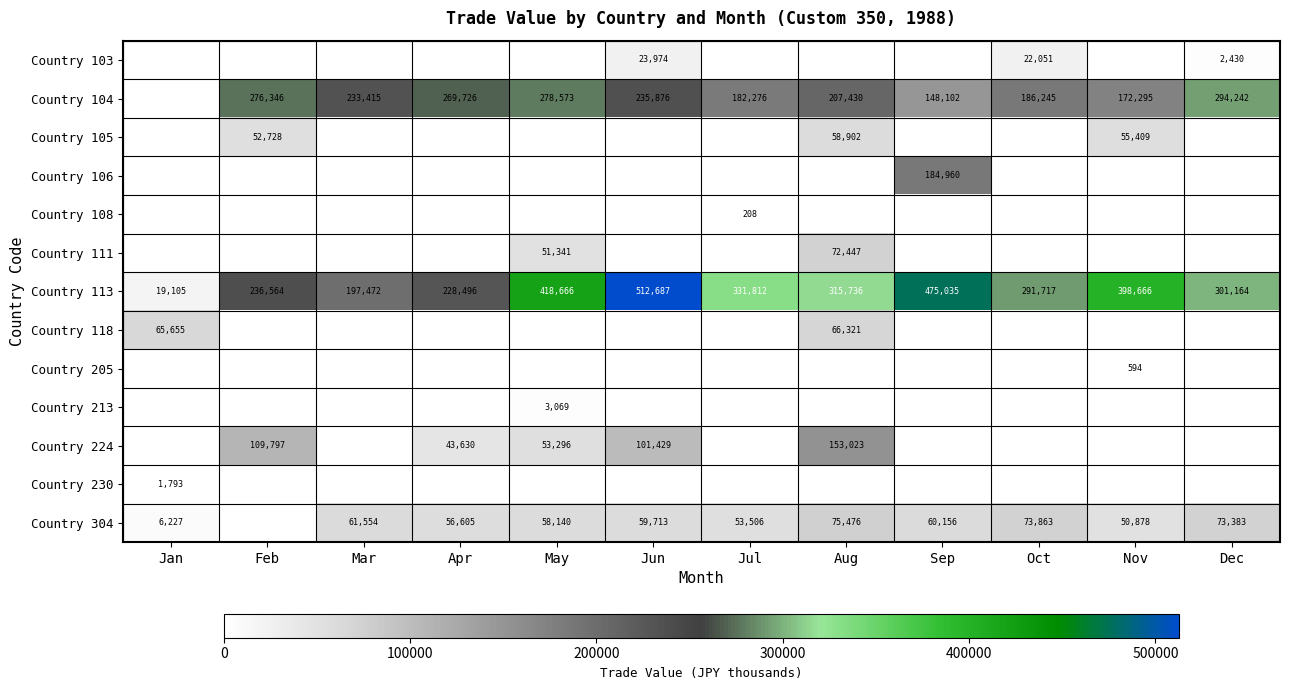

True or false: Country 113 has a value of 418666 at May.

True